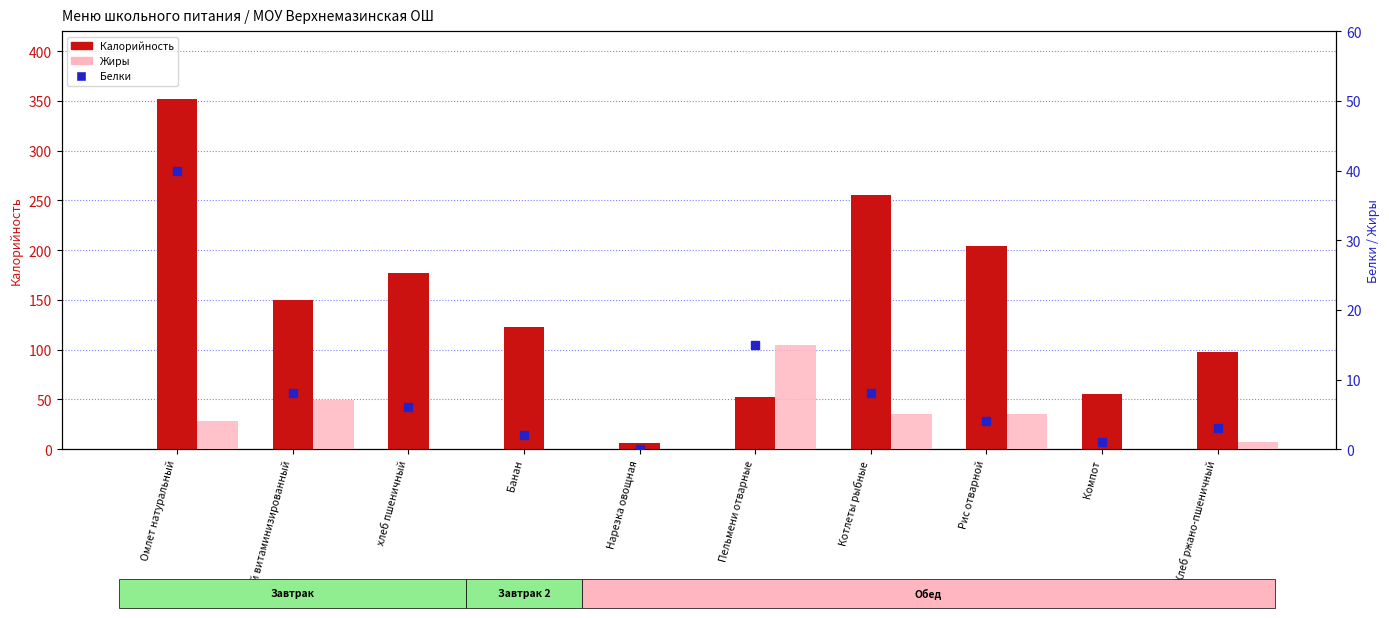

Which category has the lowest value in the Жиры series?

хлеб пшеничный